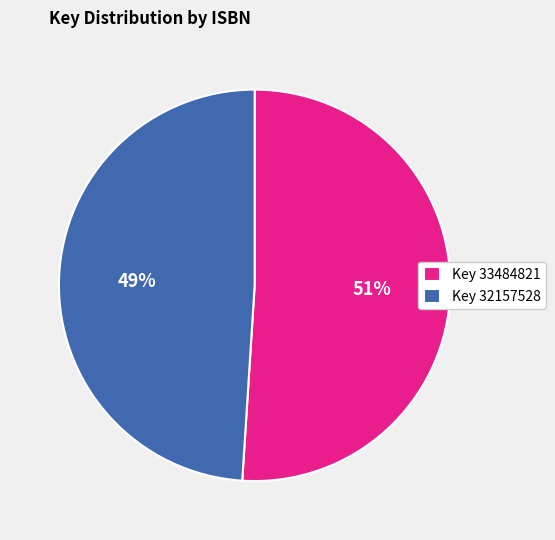

What is the majority slice?

Key 33484821